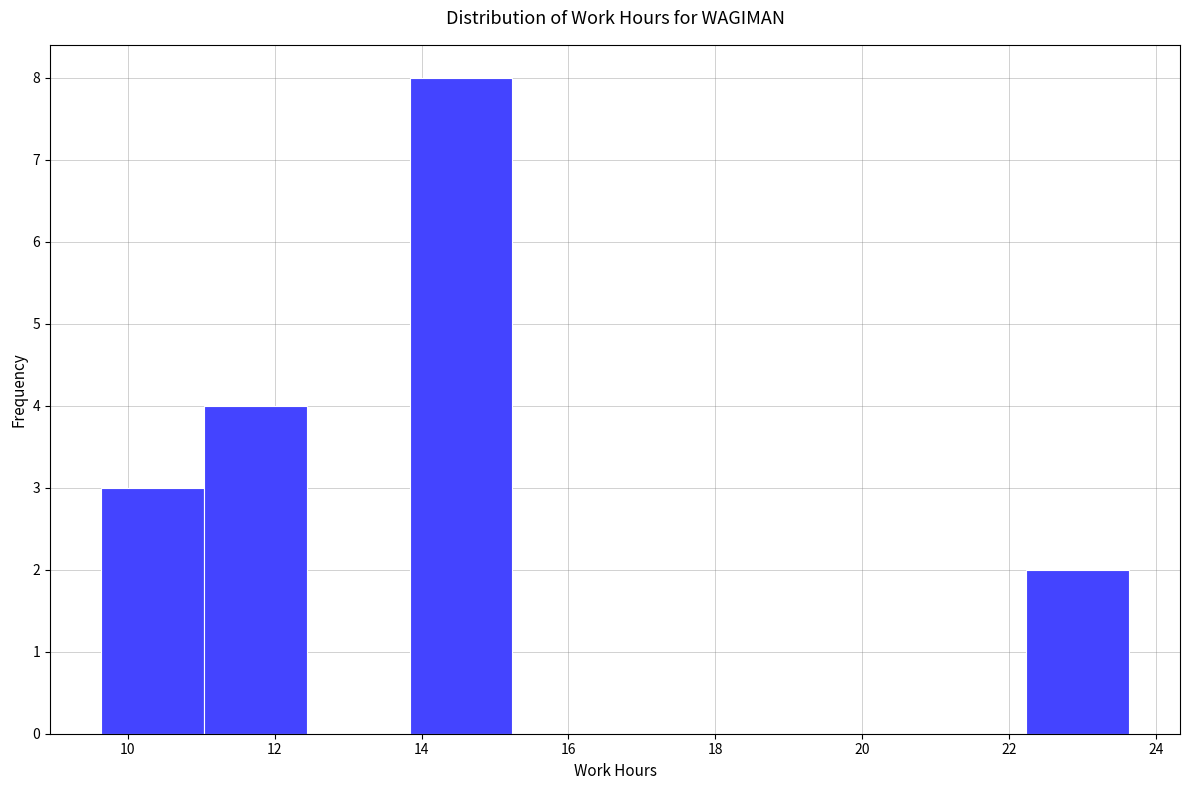

What is the height of the bar covering 22.2 to 23.6 on the x-axis? Neither the bar edges nor the heights are printed on the chart, so give them approximately, as read against the axes.

2